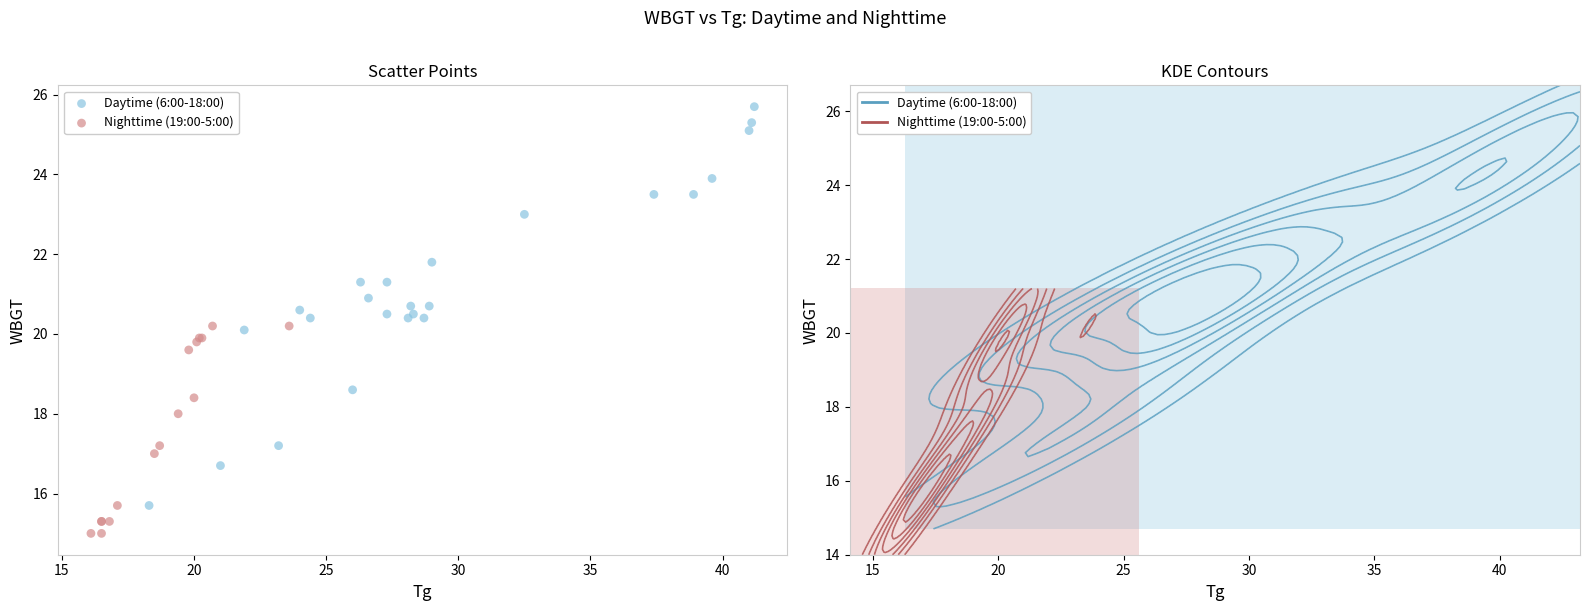

Which series contains the lowest Y value?

Nighttime (19:00-5:00)